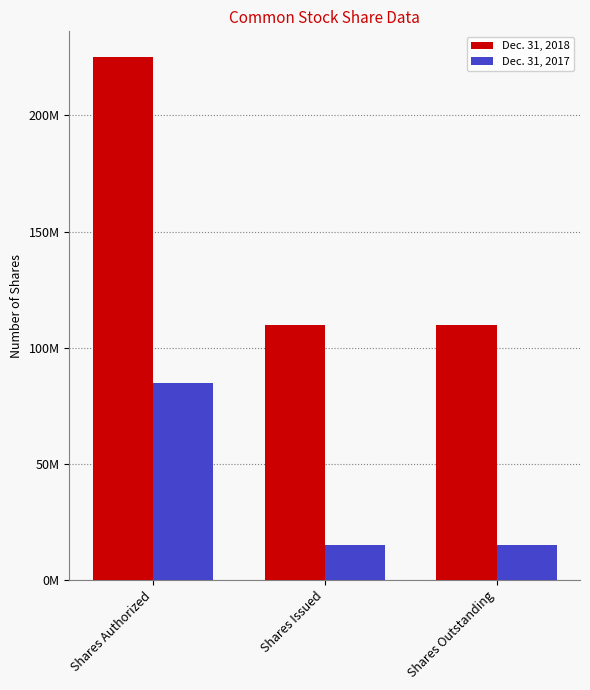

Rank the series at Shares Issued from lowest to highest value.

Dec. 31, 2017, Dec. 31, 2018